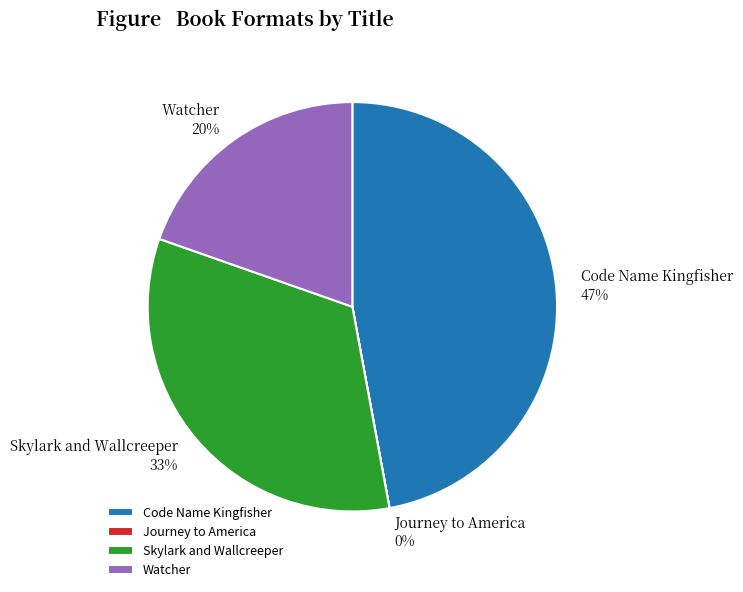

Between Watcher and Skylark and Wallcreeper, which is larger?

Skylark and Wallcreeper